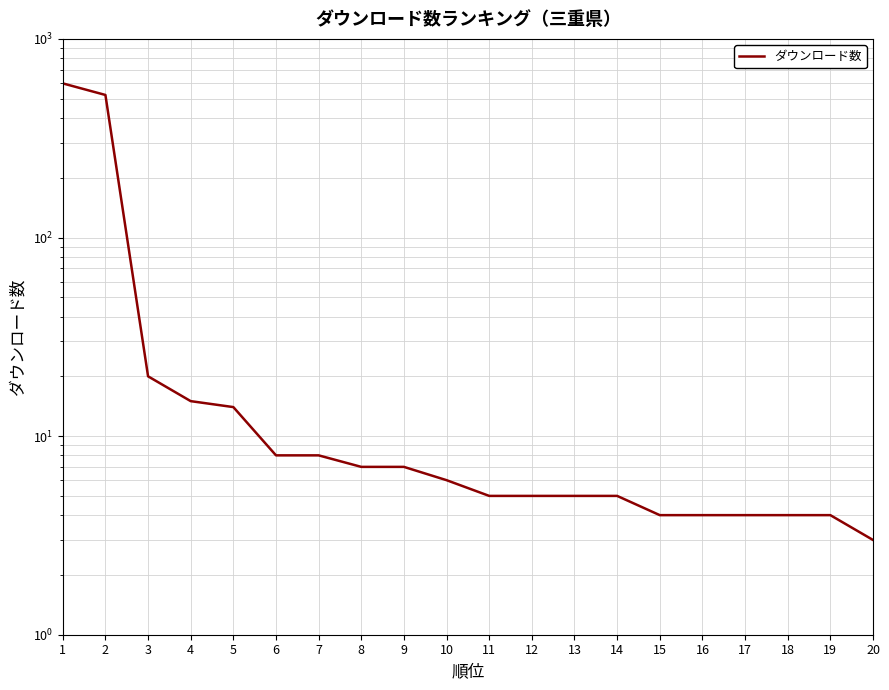

What is the average value?

62